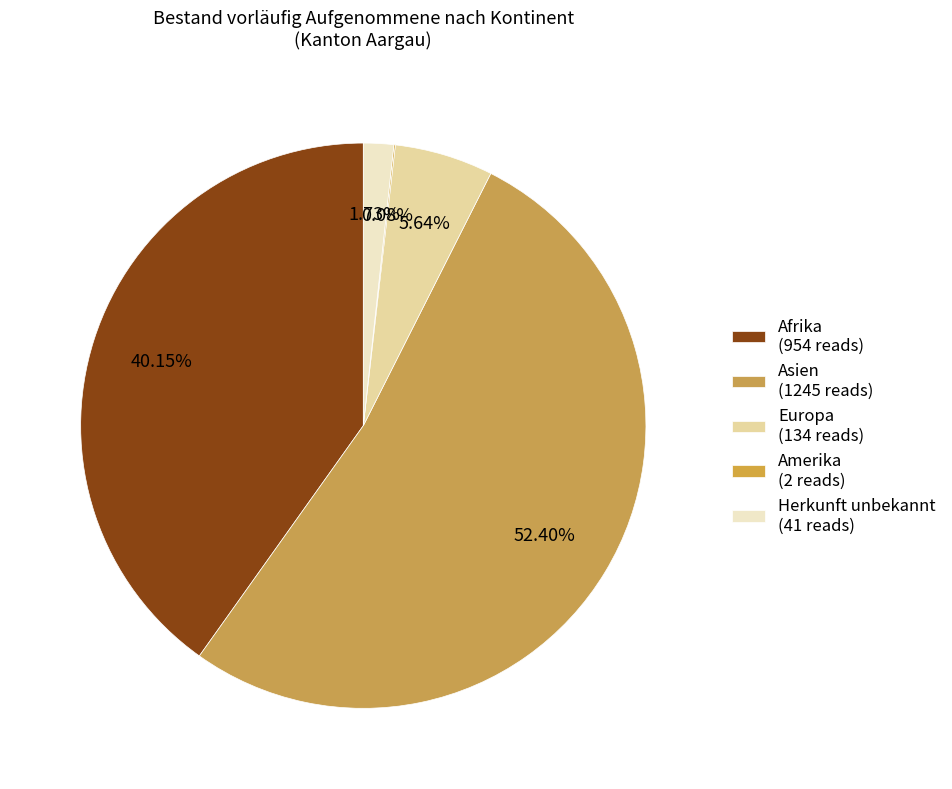

Which category has the biggest portion of the pie?

Asien